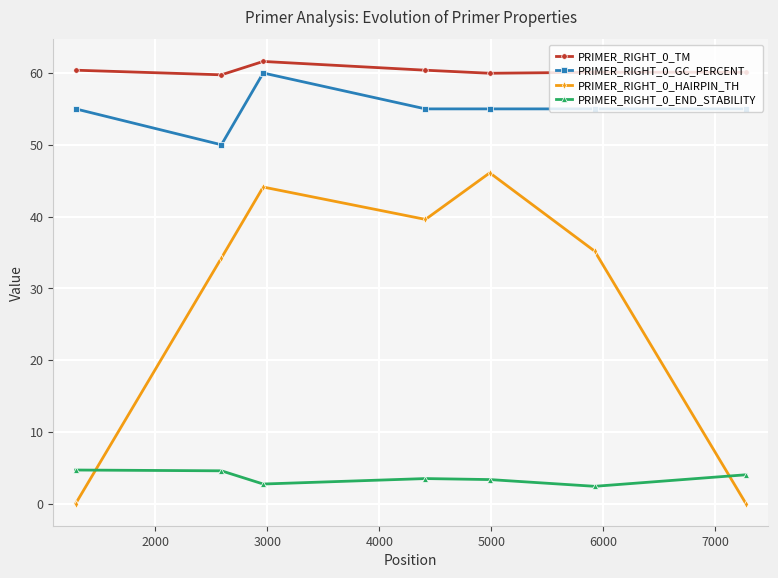

List the series in order of their peak value, lowest first.

PRIMER_RIGHT_0_END_STABILITY, PRIMER_RIGHT_0_HAIRPIN_TH, PRIMER_RIGHT_0_GC_PERCENT, PRIMER_RIGHT_0_TM